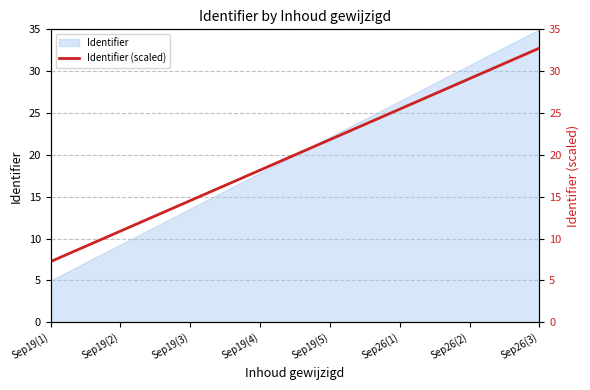

True or false: the data shows 42.6 at Sep26(3).

False